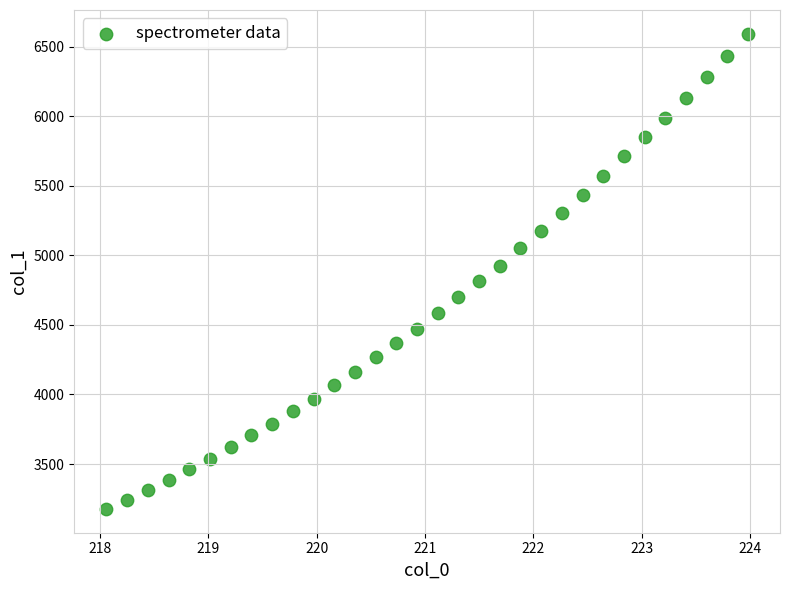

What is the range of X values (max minus min)?

5.9